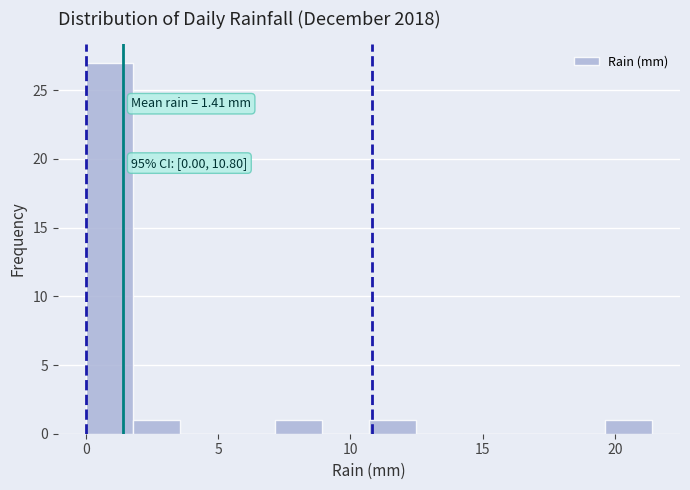

Around what value on the x-axis is the tallest bar? Give the approximate position of its centre, as read against the axis.

1.0